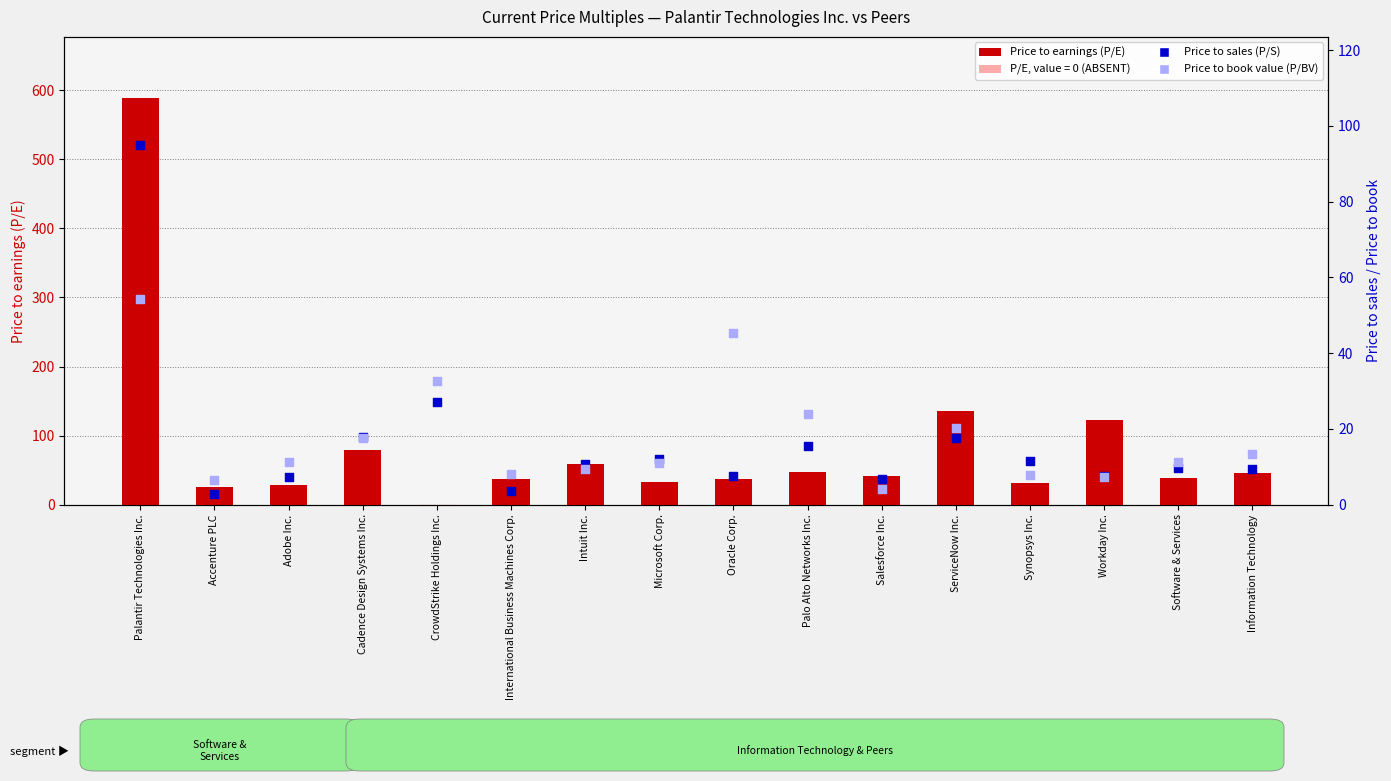

Which series has the widest spread of Y values?

Price to earnings (P/E)